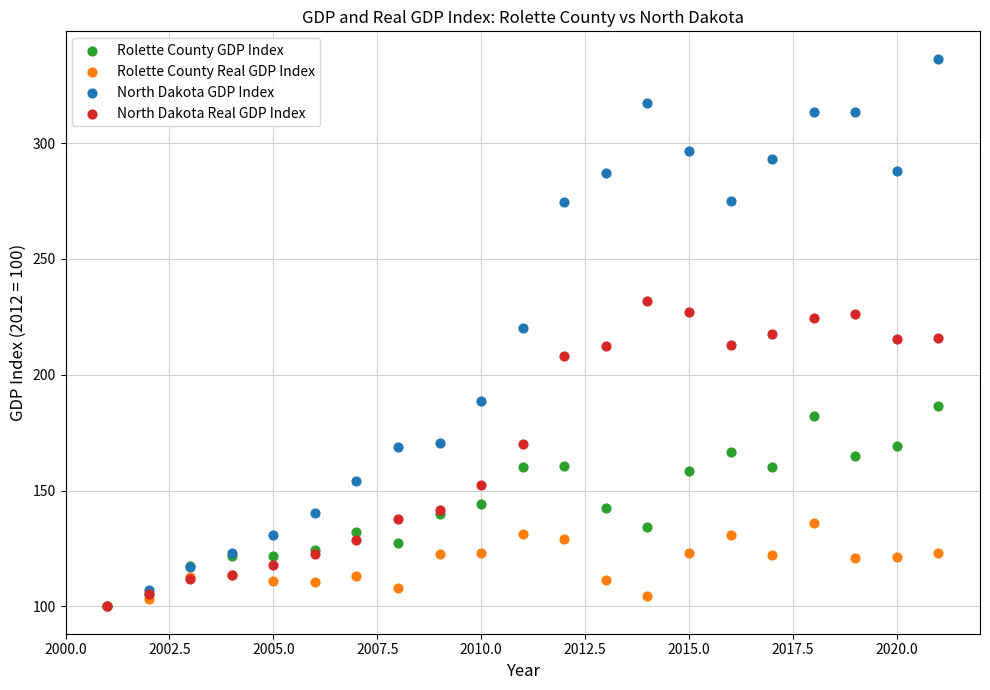

What are all the series names shown in the legend?

Rolette County GDP Index, Rolette County Real GDP Index, North Dakota GDP Index, North Dakota Real GDP Index